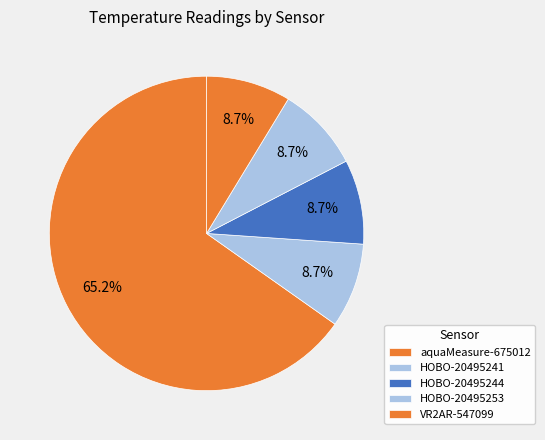

What portion of the pie excludes aquaMeasure-675012?

79.5%